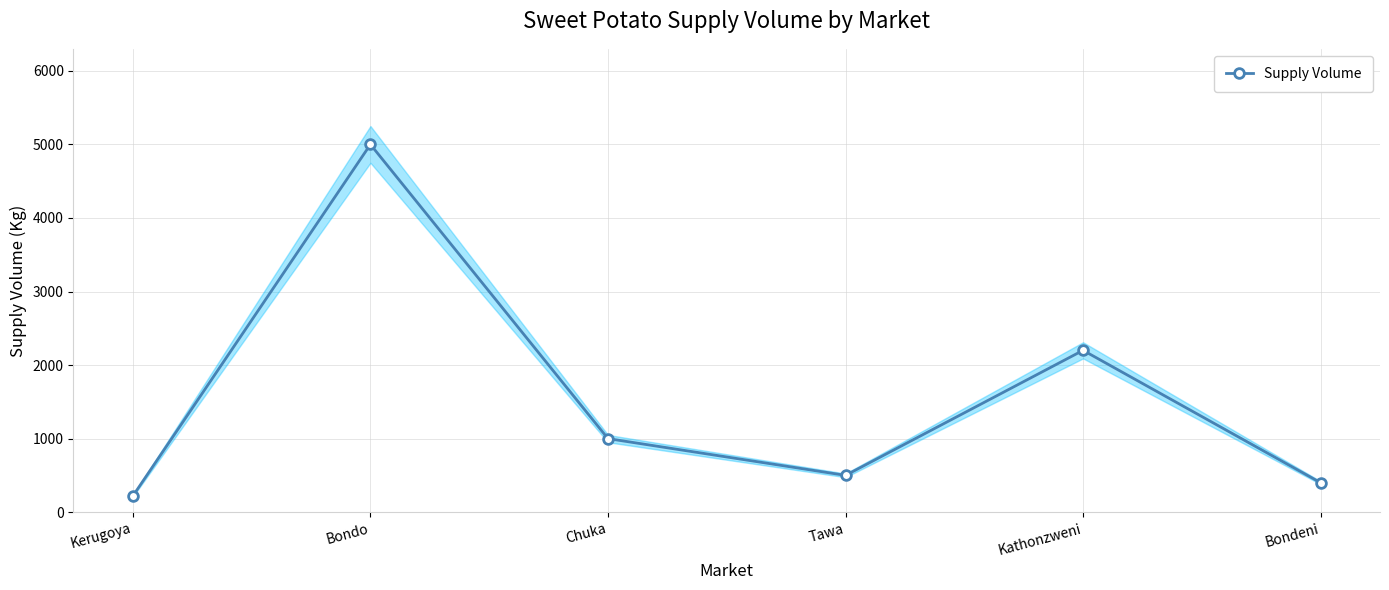

Count the number of values greater than 1000.

2